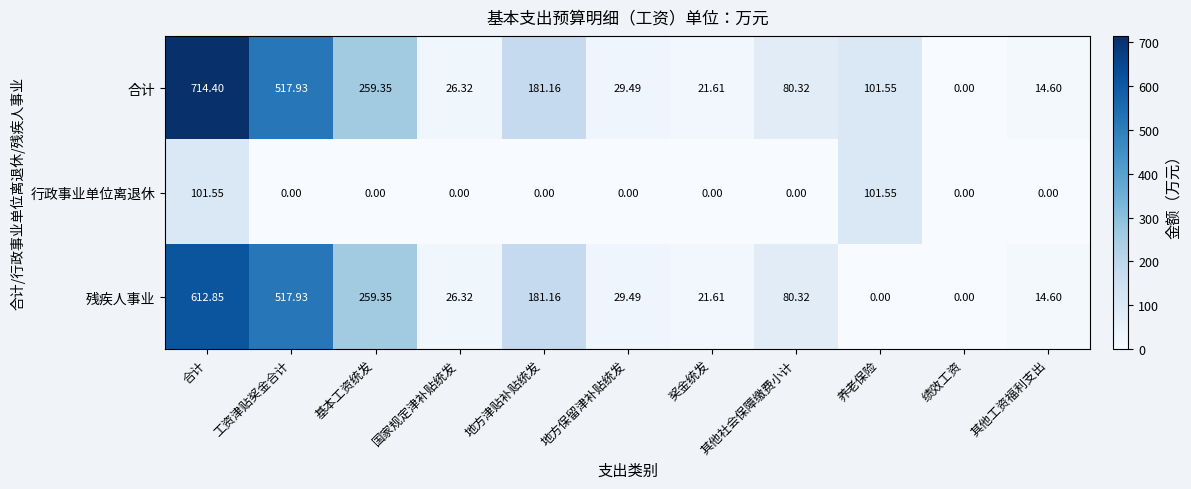

Rank the series by their maximum value, from lowest to highest.

行政事业单位离退休, 残疾人事业, 合计